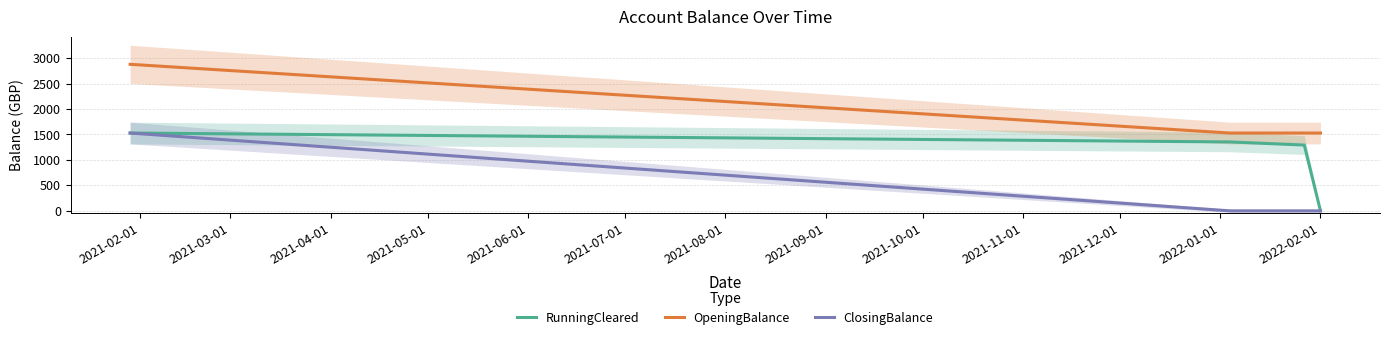

True or false: OpeningBalance and ClosingBalance intersect in this chart.

False